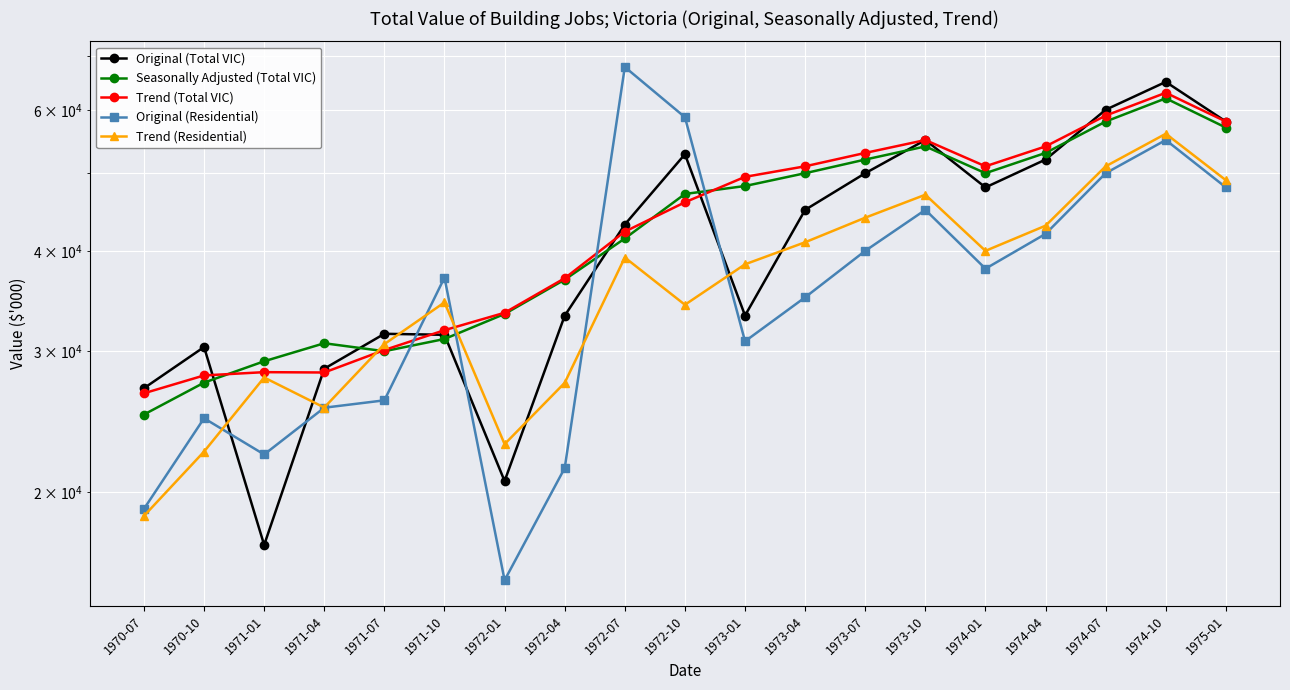

In Original (Total VIC), how many points are lower than both neighbors (excluding endpoints)?

4